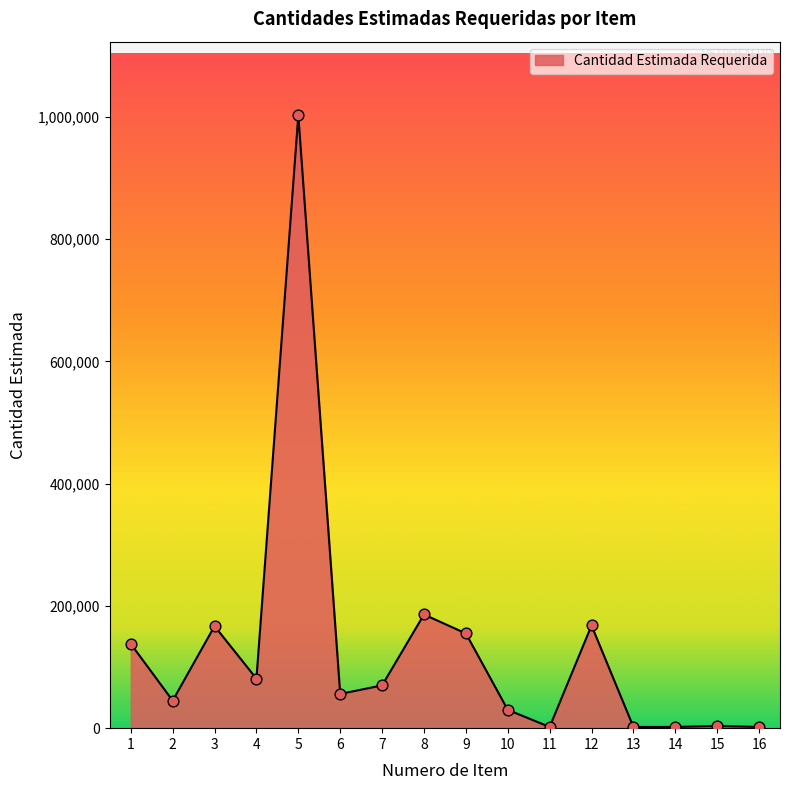

Approximately how many times larger is the value at 16 compared to 15?

0.6